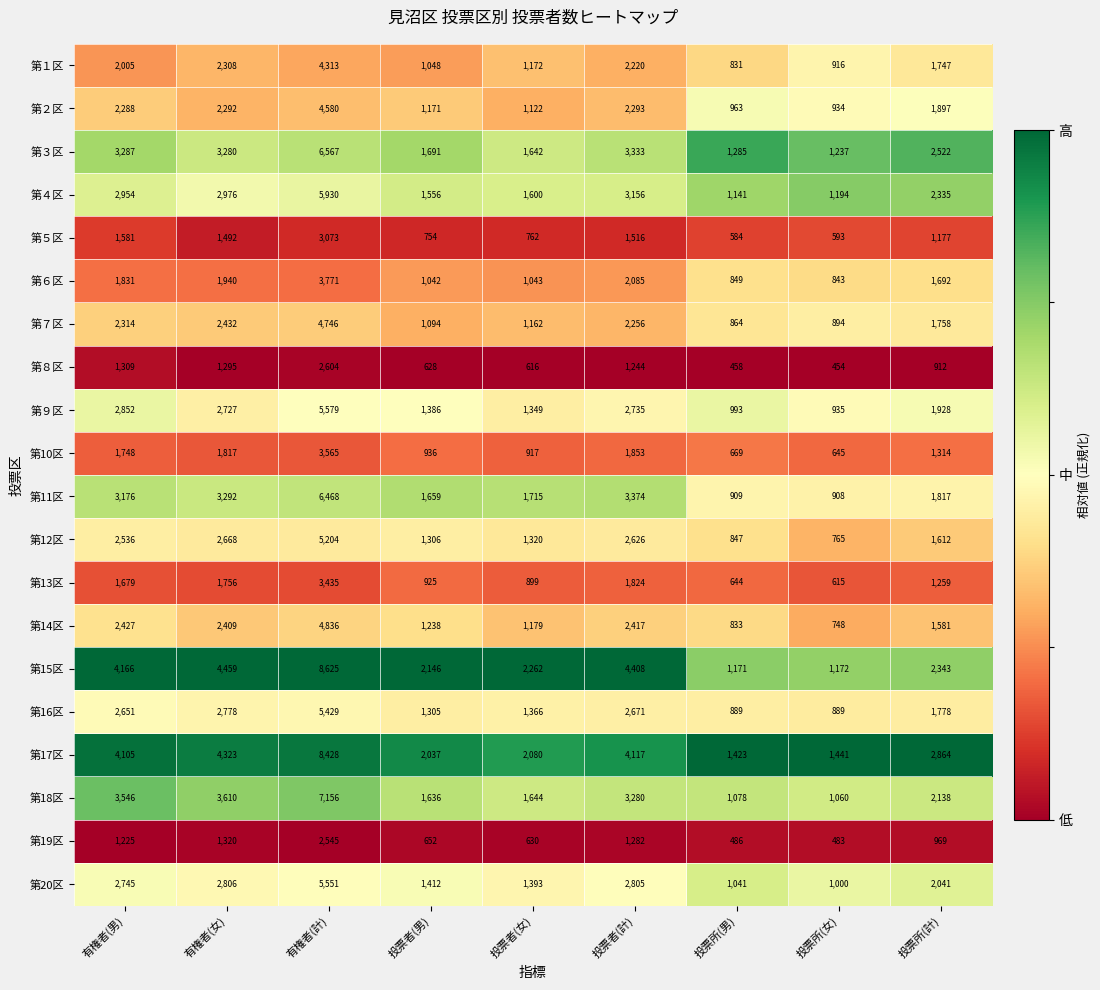

What is the spread (max minus min) of values at 有権者(女)?

3164